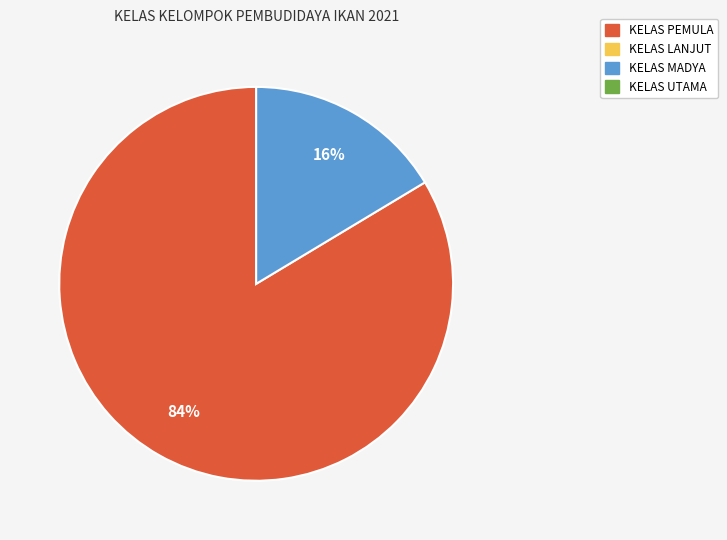

Does any single category account for the majority?

Yes